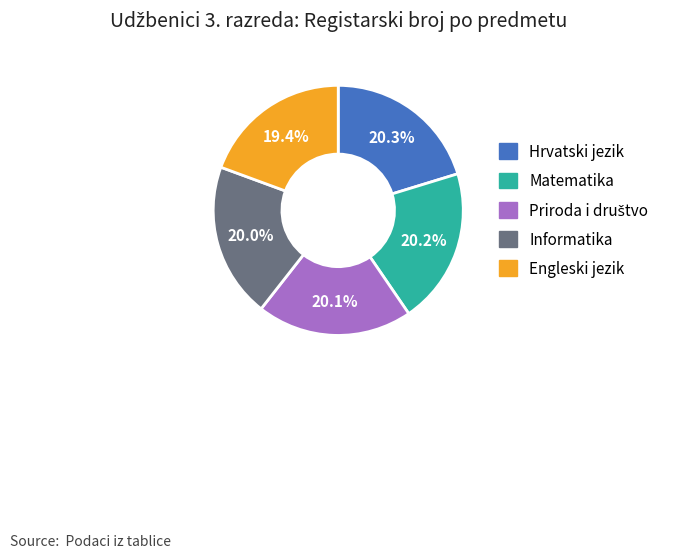

Between Matematika and Engleski jezik, which is larger?

Matematika